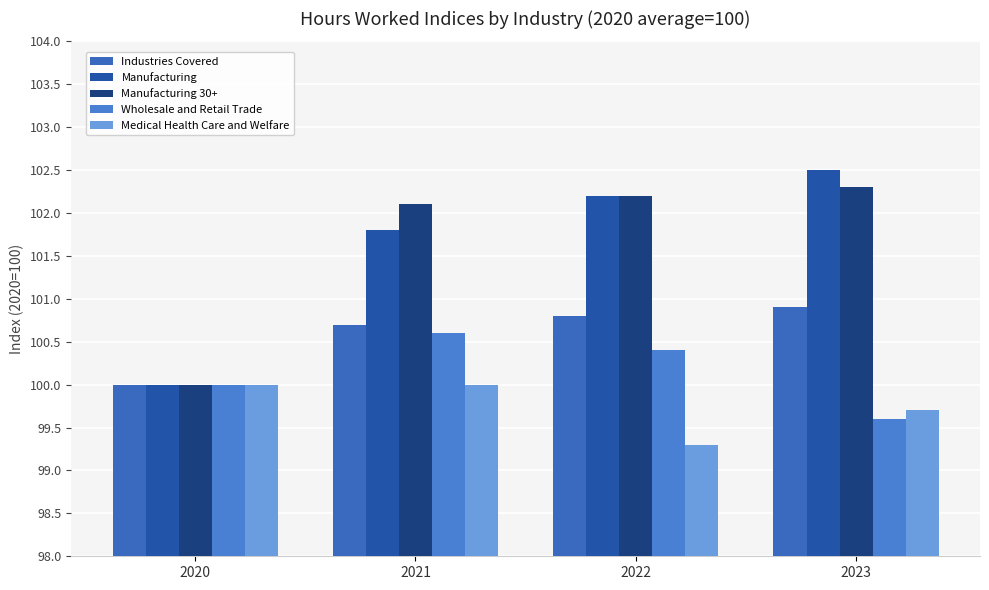

What are all the series names shown in the legend?

Industries Covered, Manufacturing, Manufacturing 30+, Wholesale and Retail Trade, Medical Health Care and Welfare